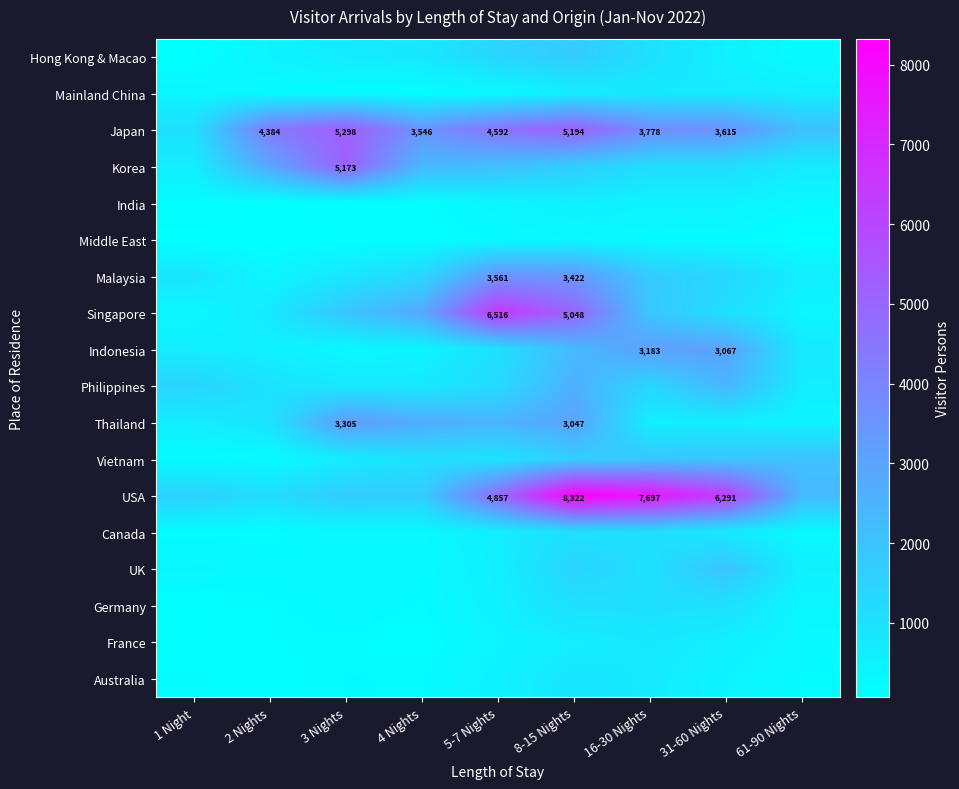

The Indonesia series shows 554 at 2 Nights. True or false?

True